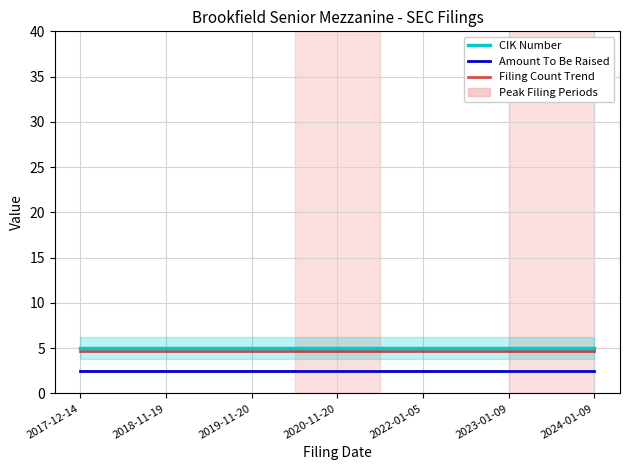

What is the minimum value for Filing Count Trend?

4.7